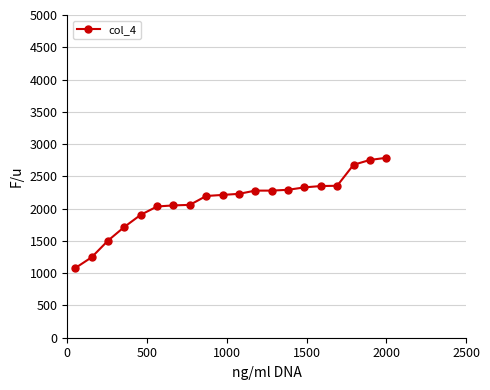

What is the value of the 13th point from the left?

2279.2